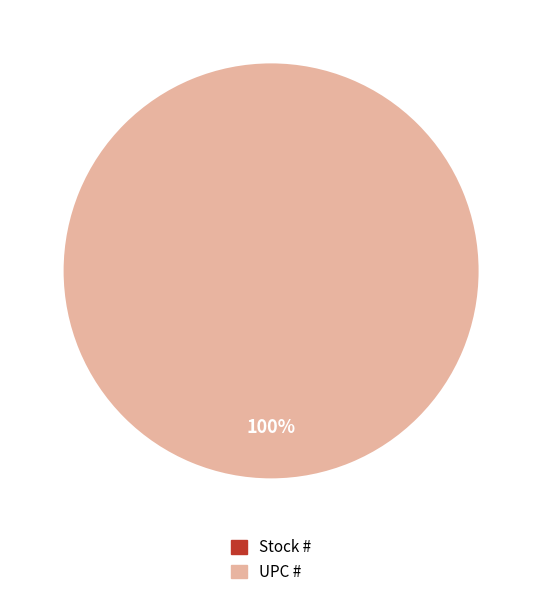

Is it true that Stock # is 5% of the pie?

False